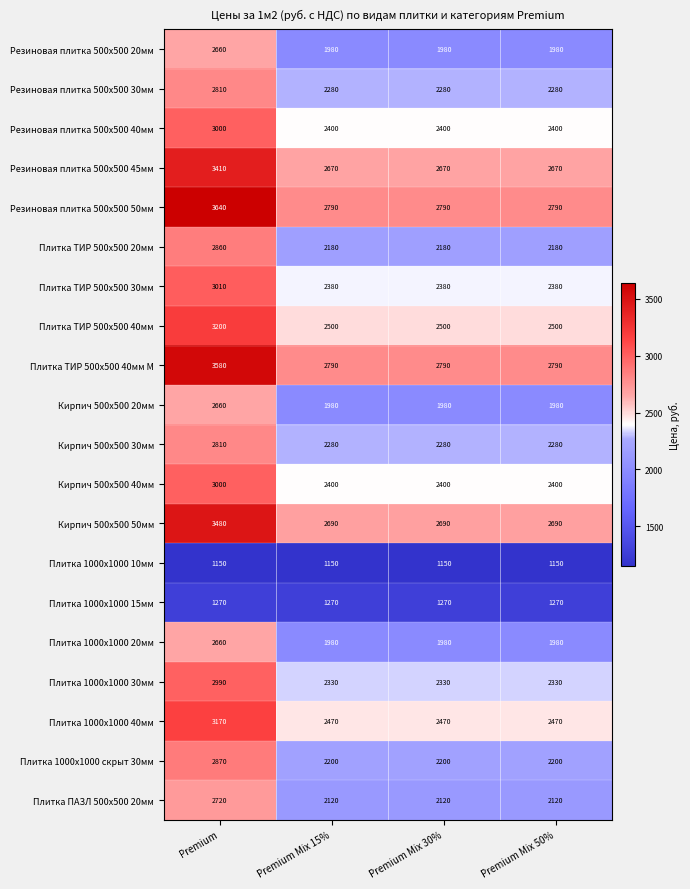

Which series has the largest total across all categories?

Резиновая плитка 500х500 50мм